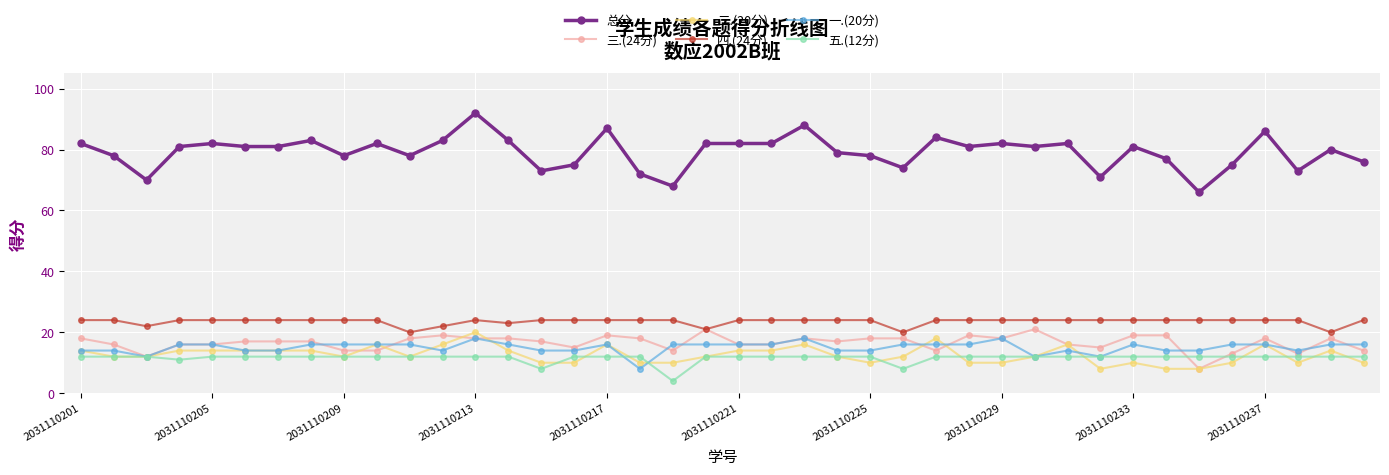

True or false: 二.(20分) and 一.(20分) intersect in this chart.

True